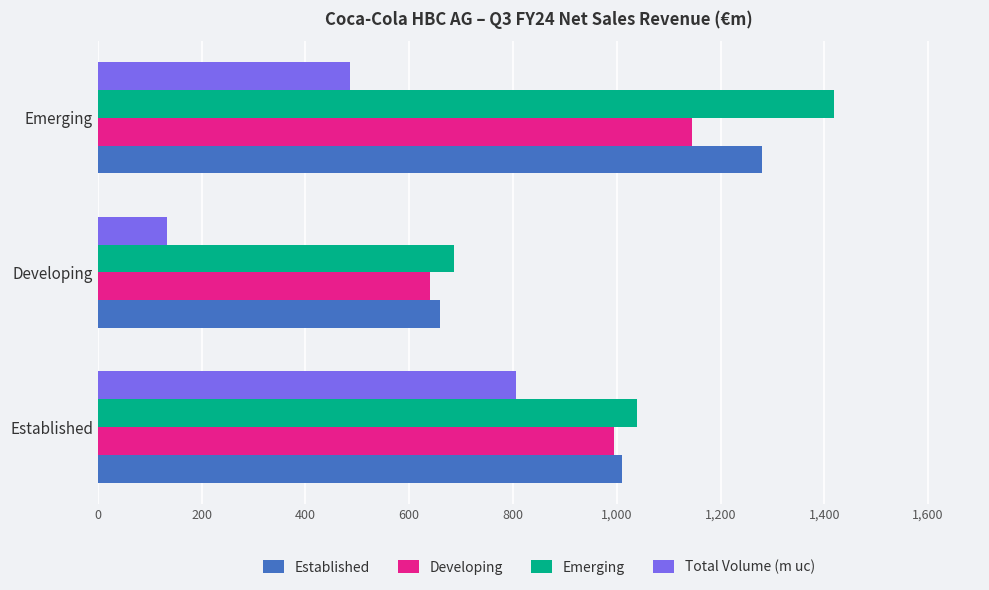

At Emerging, list the series in order from largest to smallest.

Emerging, Established, Developing, Total Volume (m uc)